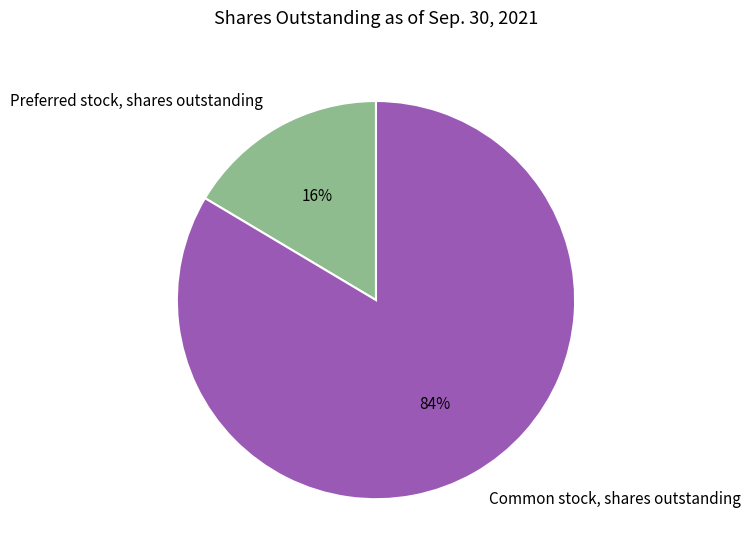

To the nearest percent, what portion does Common stock, shares outstanding represent?

84%